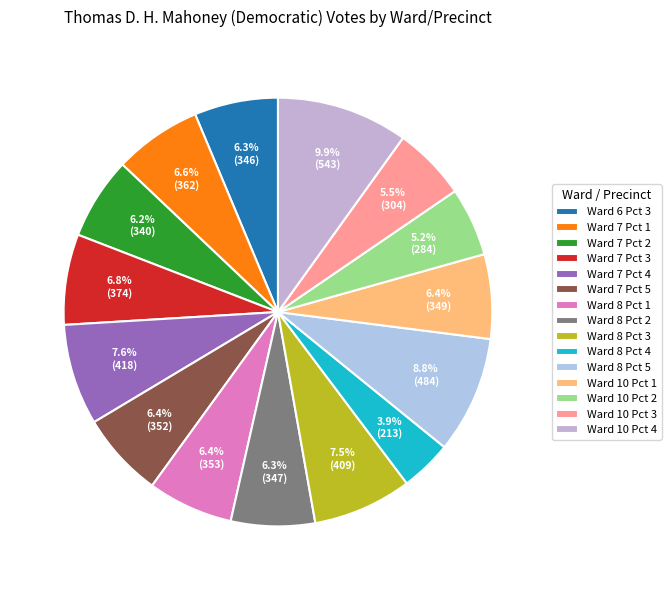

What is the smallest slice in the pie chart?

Ward 8 Pct 4